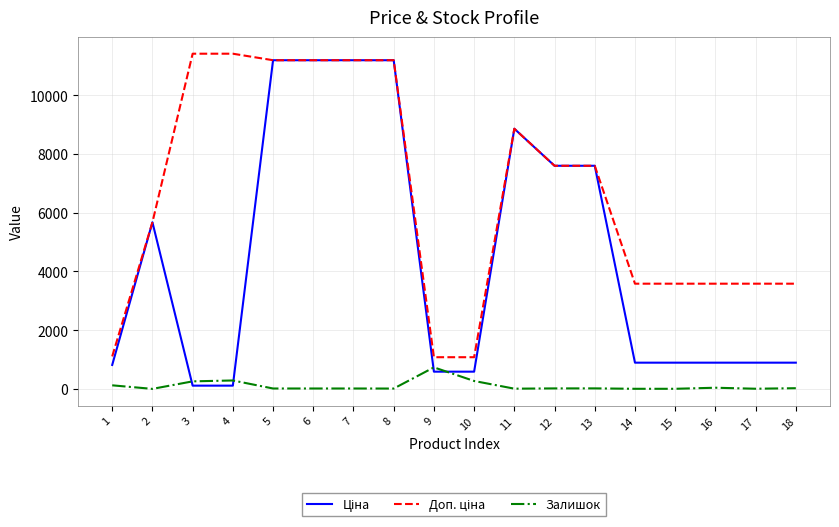

What is the difference between the highest and lowest values at 18?

3556.6